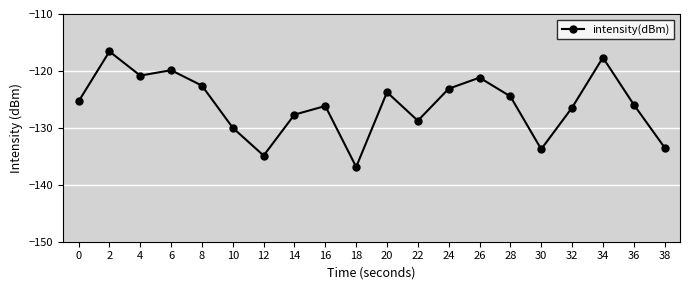

What is the difference between the values at 12 and 38?

1.4